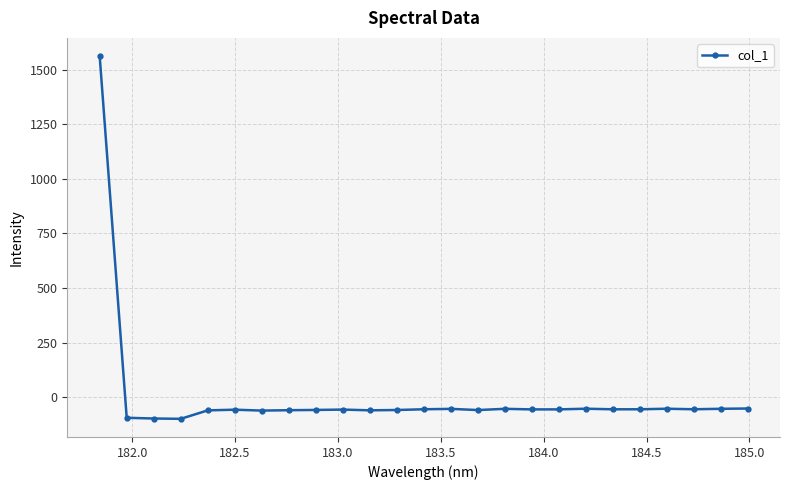

What is the sum of all values?

95.7